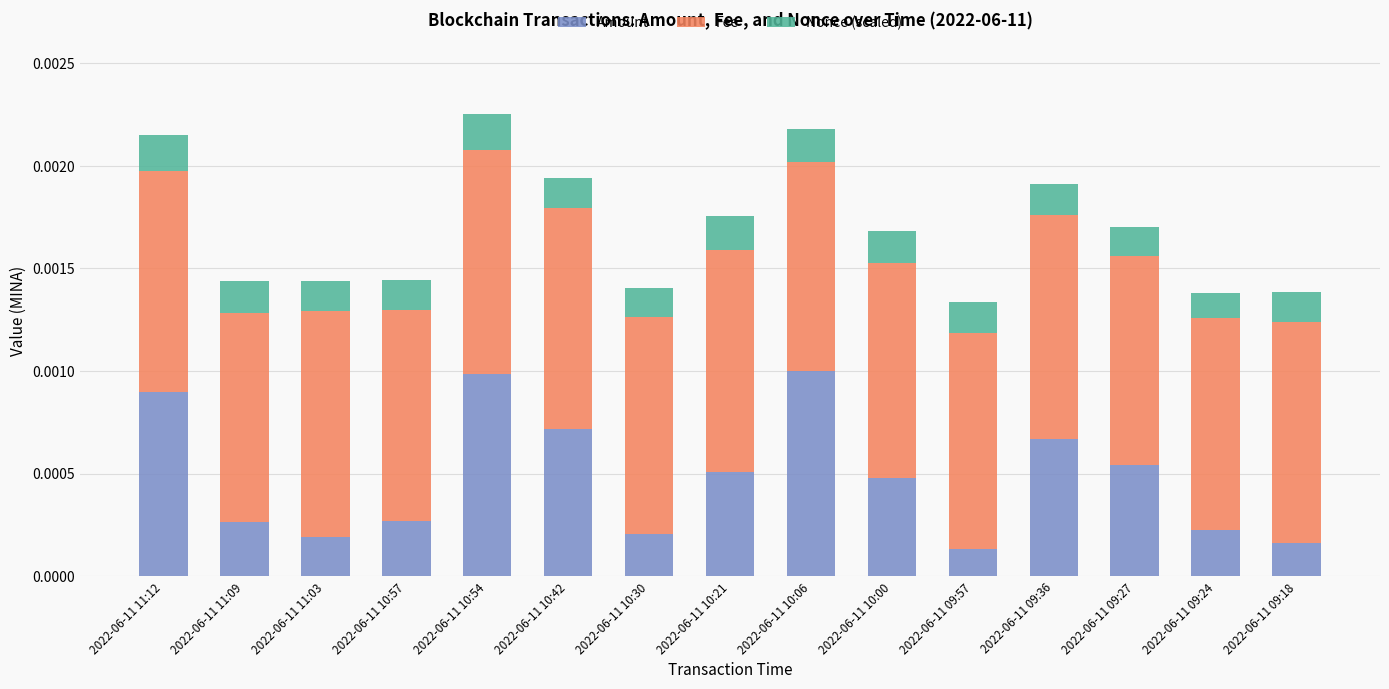

Count the Amount values in the range 0 to 1.

15